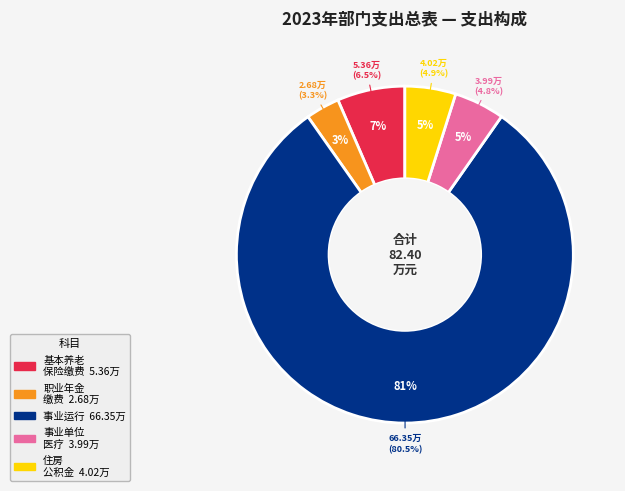

Is the sum of 事业单位医疗 and 机关事业单位职业年金缴费支出 greater than half?

No